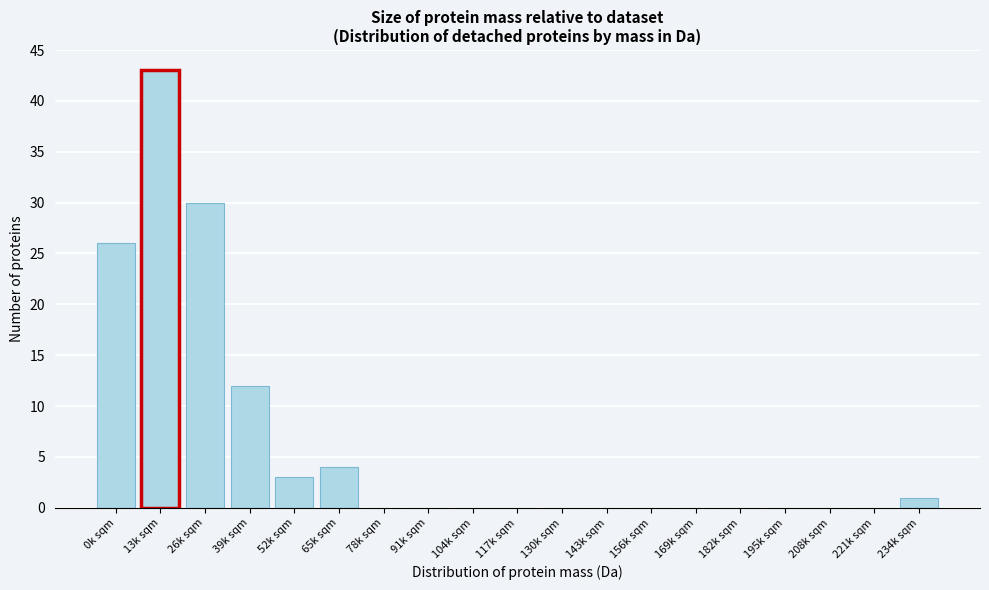

Reading right to left, transcribe all the data shown in this chart.

234k sqm=1	221k sqm=0	208k sqm=0	195k sqm=0	182k sqm=0	169k sqm=0	156k sqm=0	143k sqm=0	130k sqm=0	117k sqm=0	104k sqm=0	91k sqm=0	78k sqm=0	65k sqm=4	52k sqm=3	39k sqm=12	26k sqm=30	13k sqm=43	0k sqm=26